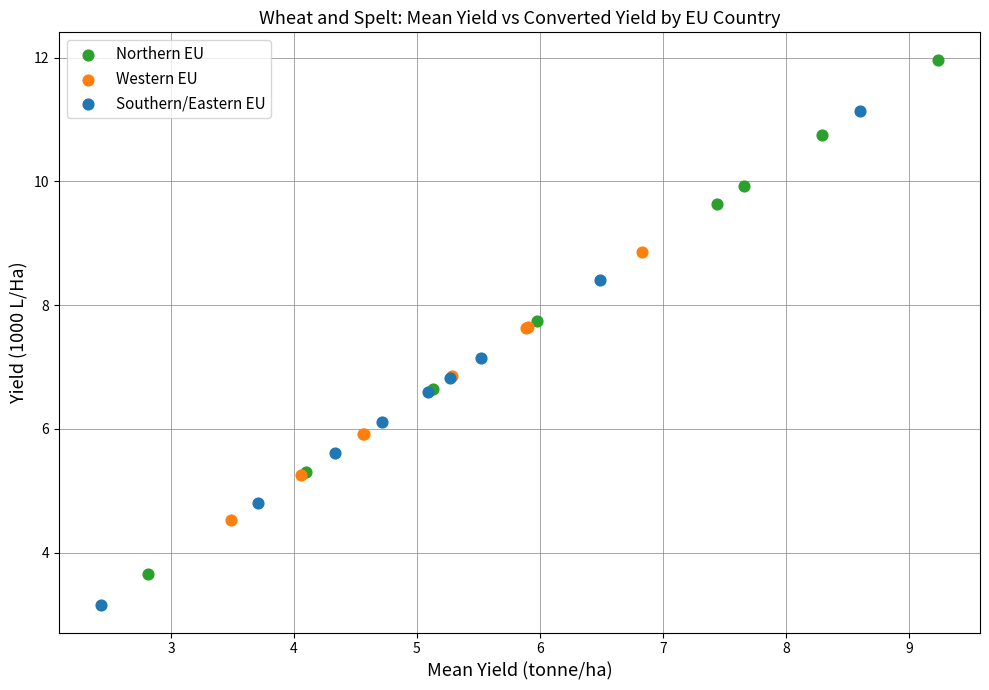

Which series reaches the maximum Y coordinate?

Northern EU